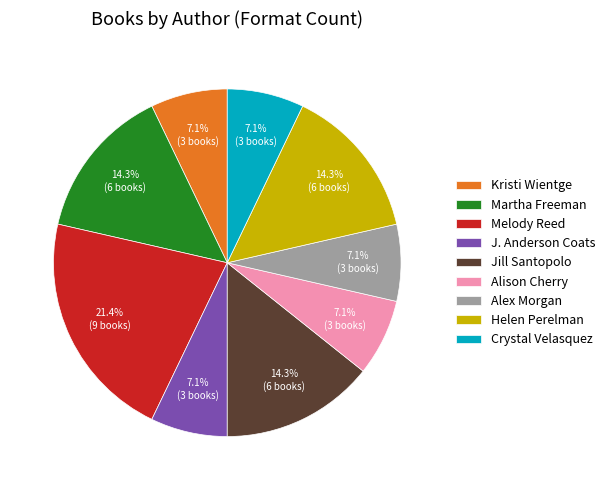

To the nearest percent, what is the combined percentage of Kristi Wientge and Melody Reed?

29%